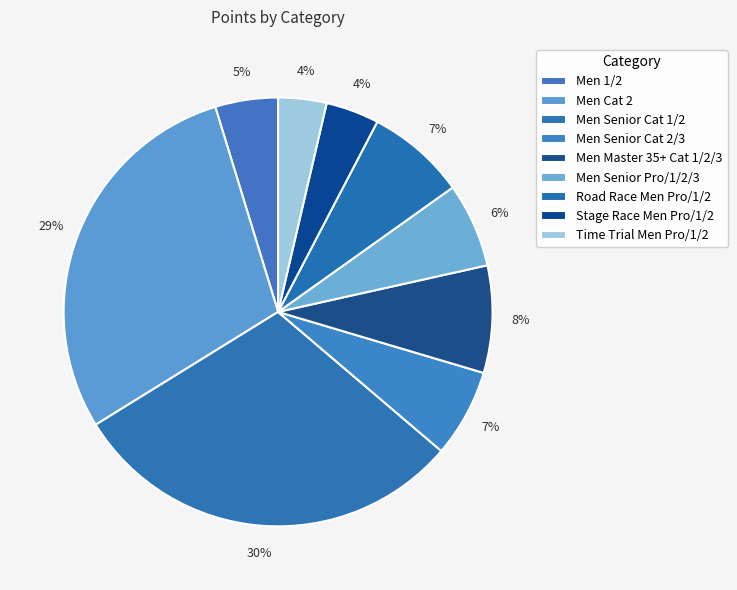

Is it true that Road Race Men Pro/1/2 is 7% of the pie?

True